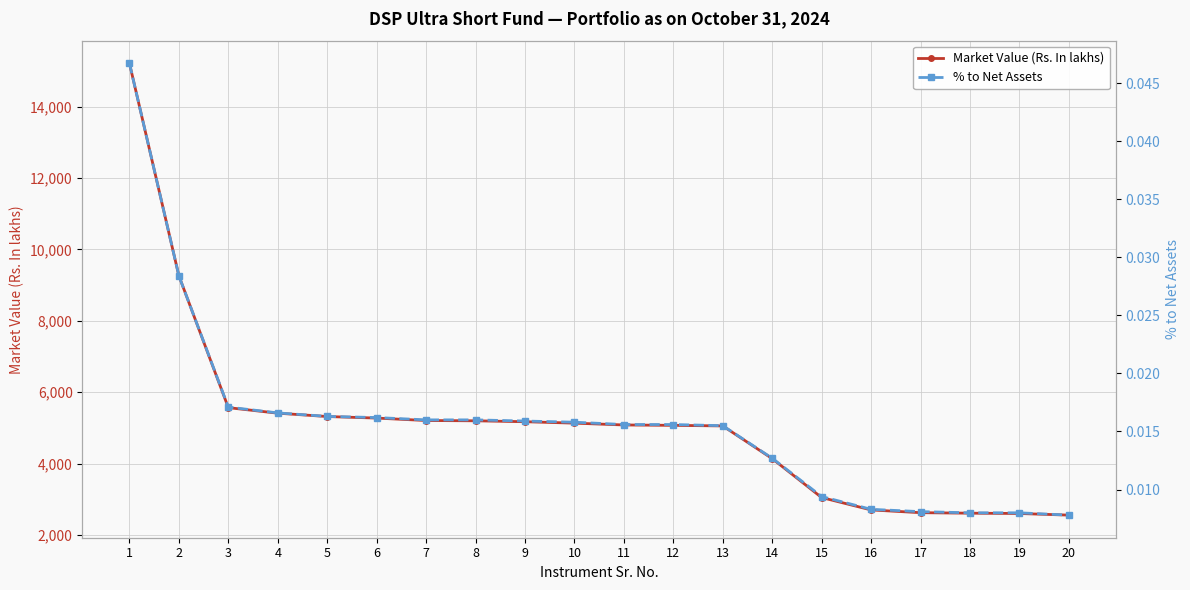

True or false: Market Value (Rs. In lakhs) and % to Net Assets cross at least once.

False